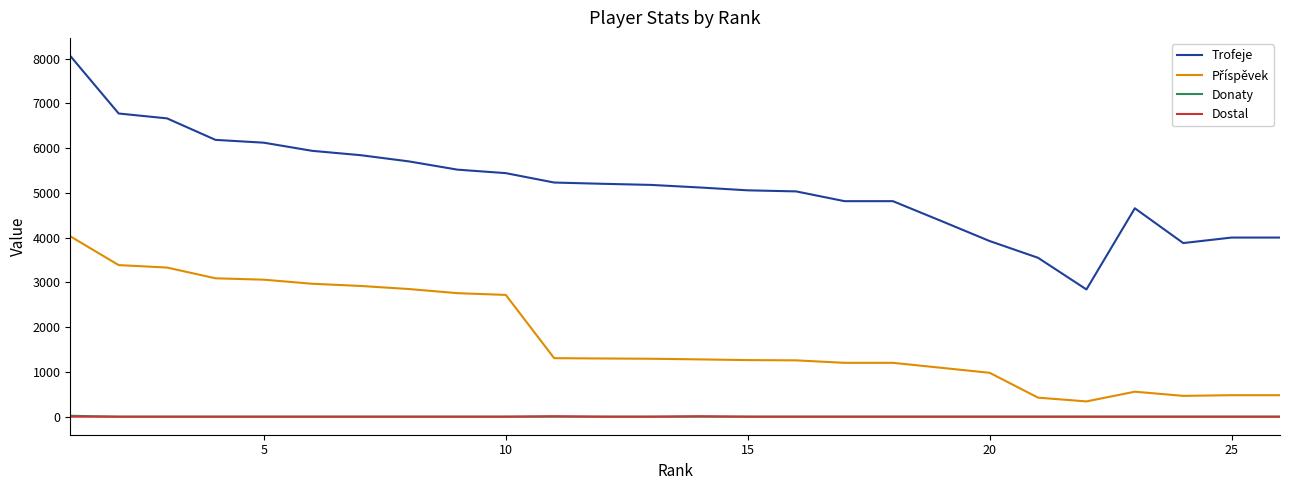

True or false: Donaty and Trofeje intersect in this chart.

False